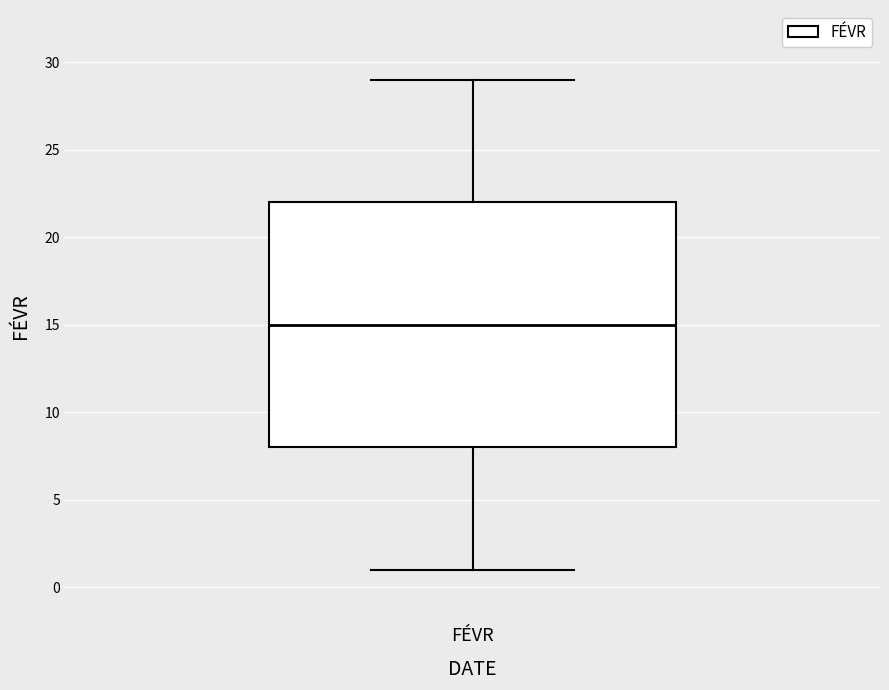

Transcribe this box plot: give where the median line is, the range the box spans, and where the two whiskers end, as read against the y-axis. The values are not printed on the chart, so give them approximately, as read against the axis.

median 15, box 8 to 22, whiskers 1 to 29